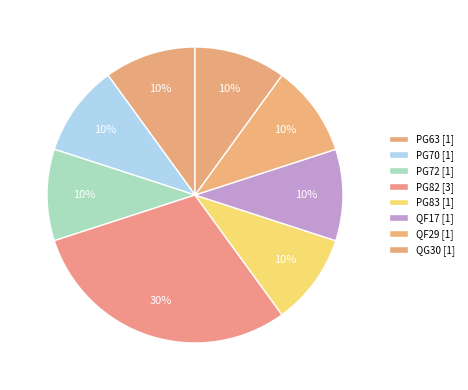

Count the number of slices in the pie.

8